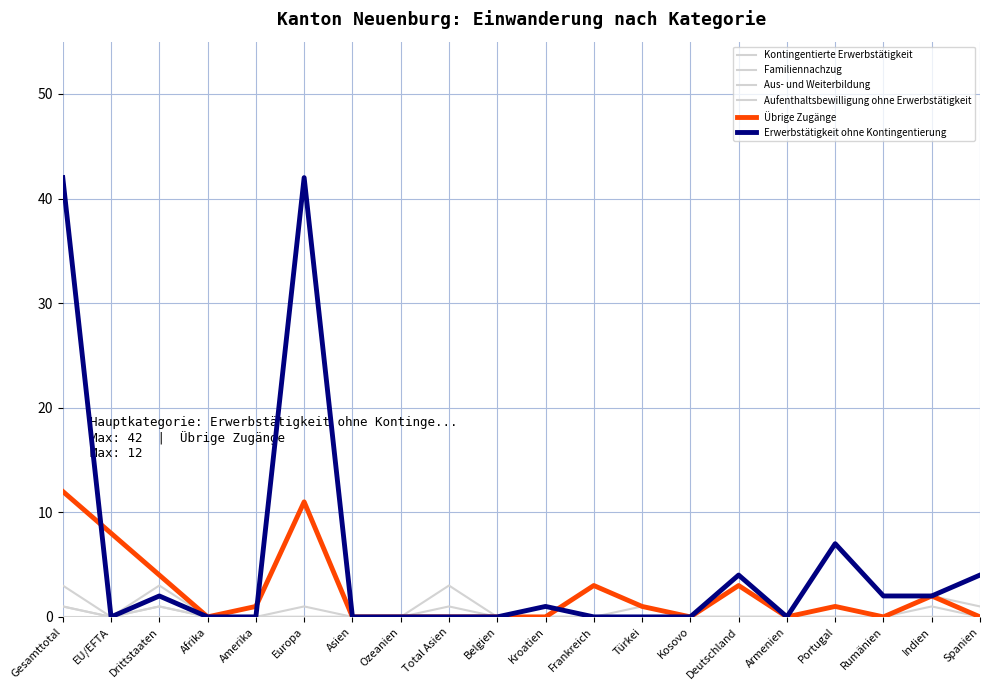

How many lines are shown in the chart?

6